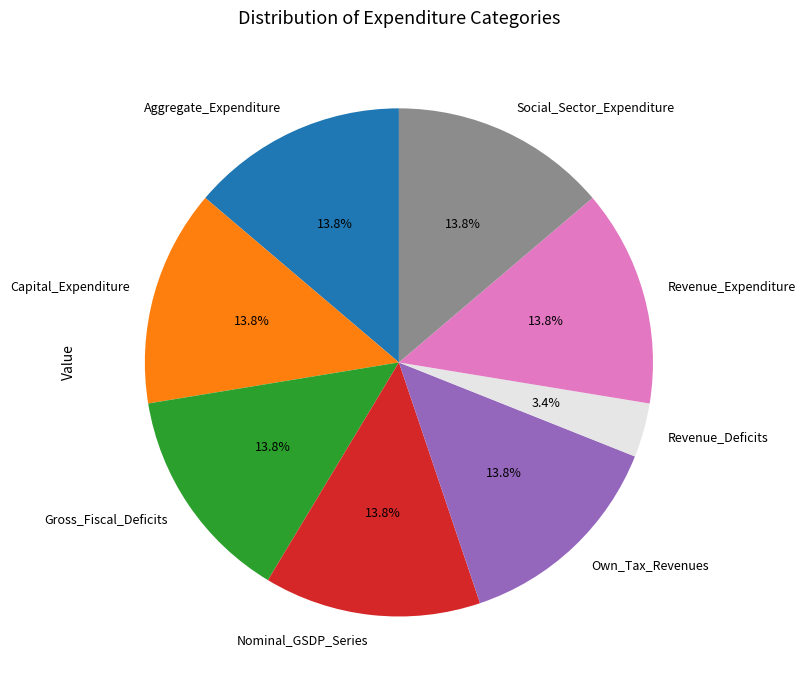

Which slice is the smallest?

Revenue_Deficits